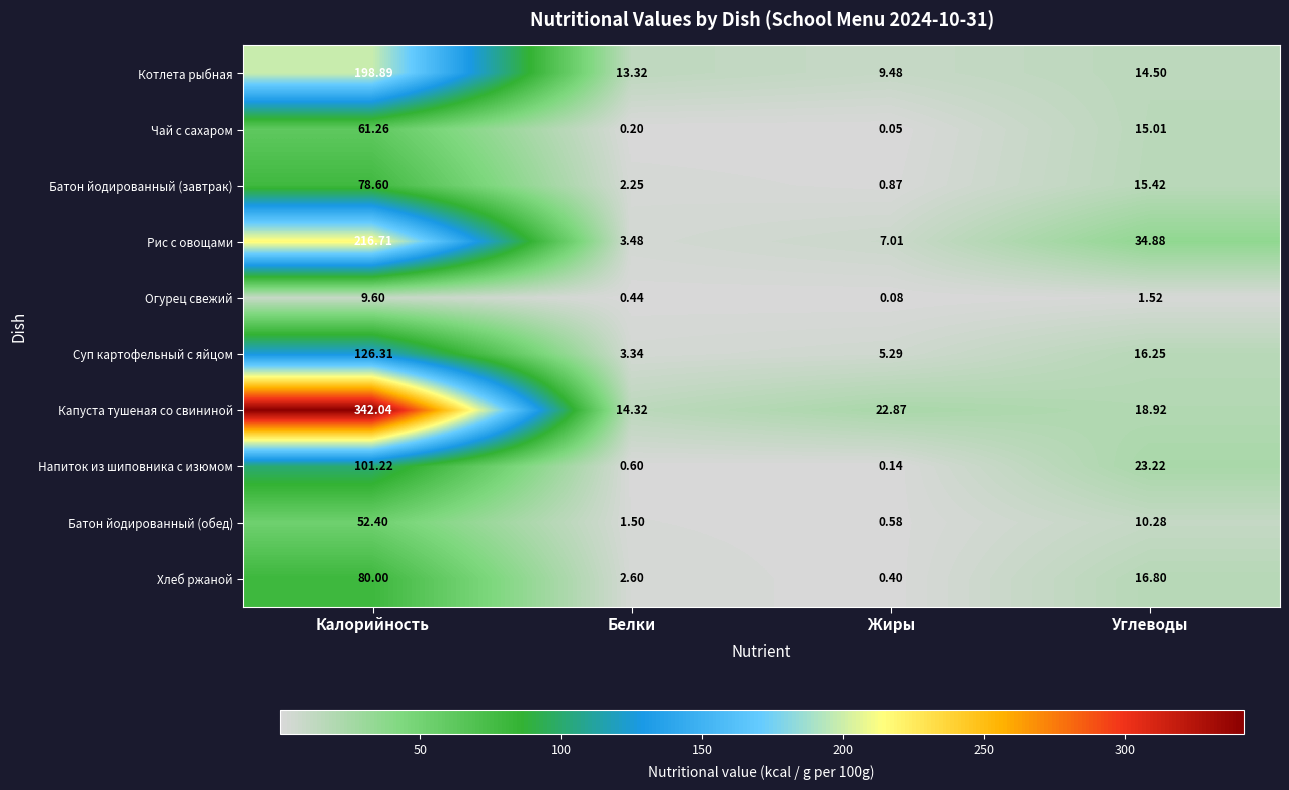

Rank the categories by Котлета рыбная value from highest to lowest.

Калорийность, Углеводы, Белки, Жиры